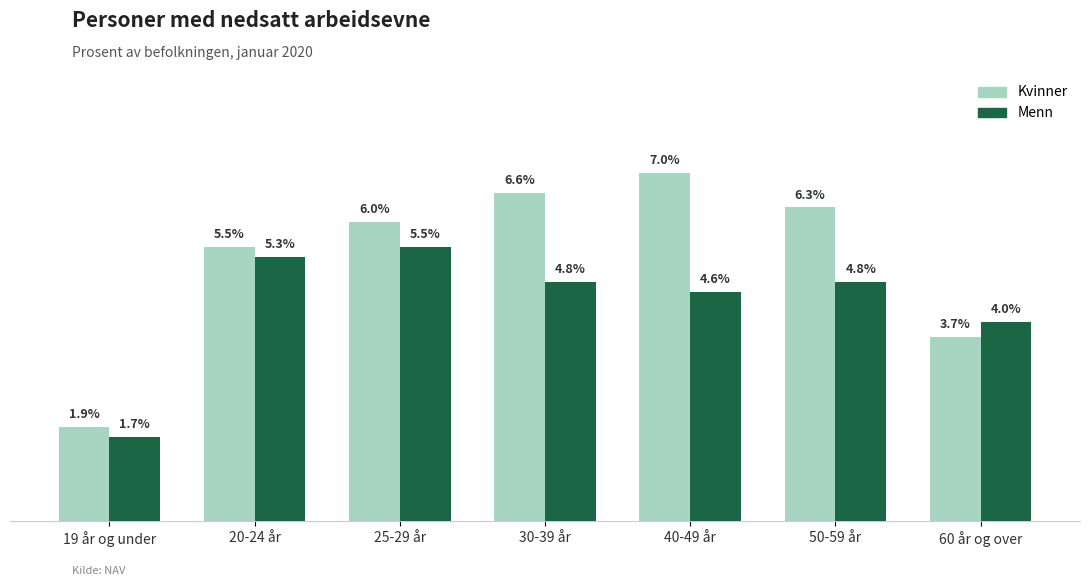

Rank the series at 40-49 år from highest to lowest value.

Kvinner, Menn